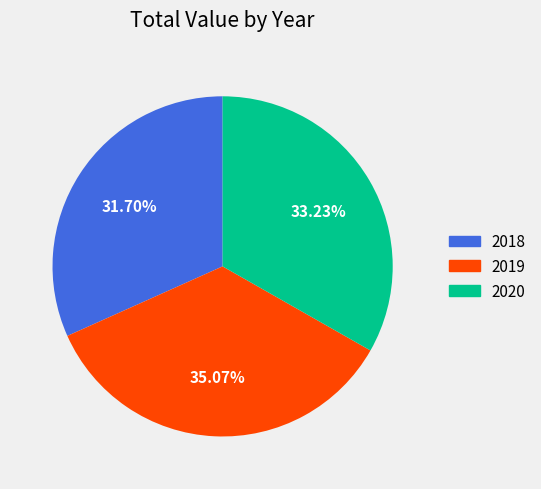

Between 2018 and 2019, which is larger?

2019